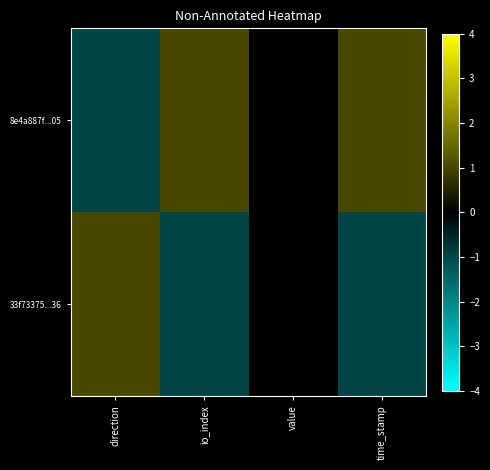

Reading left to right, what are all the values shown in this chart?

8e4a887f...05: direction=-1	io_index=1	value=0	time_stamp=1
33f73375...36: direction=1	io_index=-1	value=0	time_stamp=-1